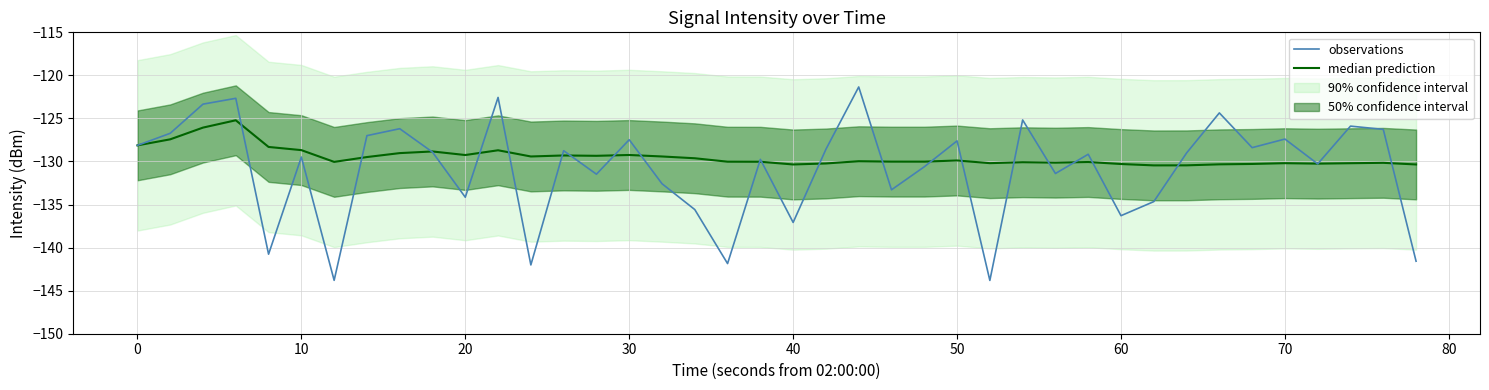

The observations series shows -136.3 at 60. True or false?

True